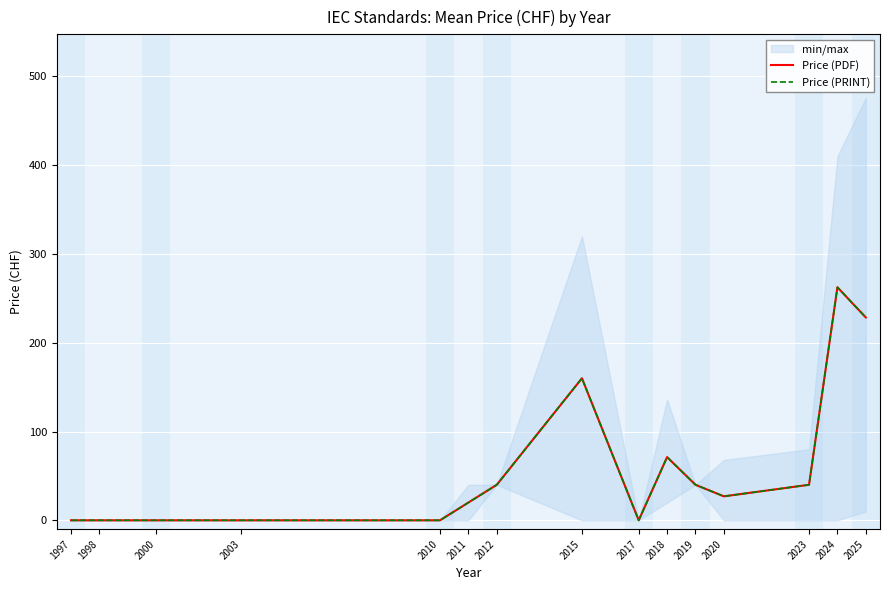

The value of Price (PDF) at 2018 is 71.2. True or false?

True